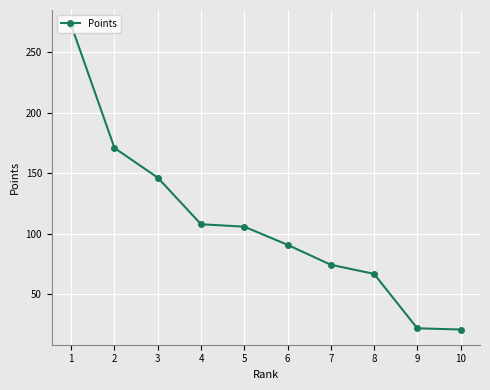

Where does the data first go above 106?

1